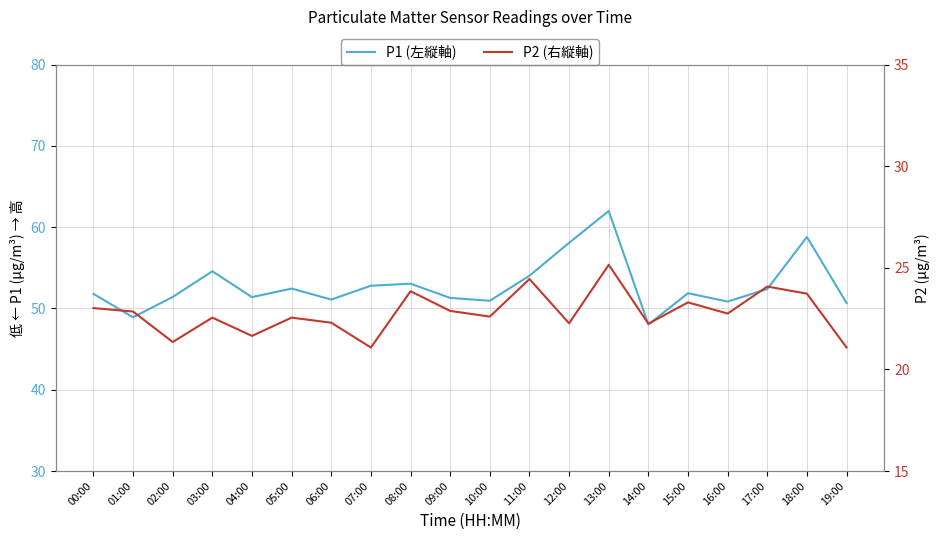

Which series has the largest range (max minus min)?

P1 (左縦軸)